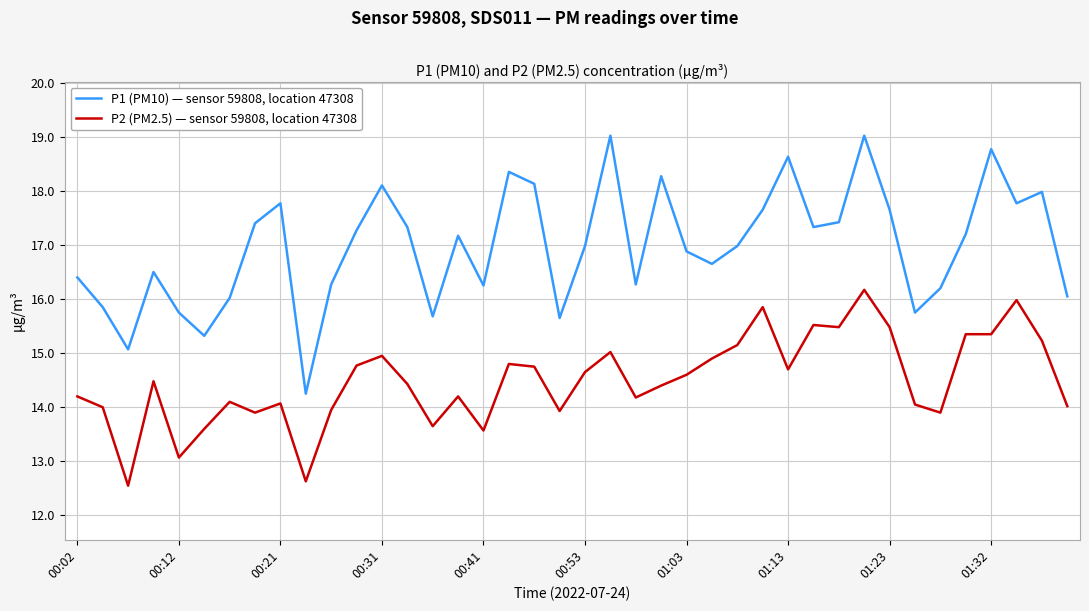

Which series has the largest total across all categories?

P1 (PM10) — sensor 59808, location 47308